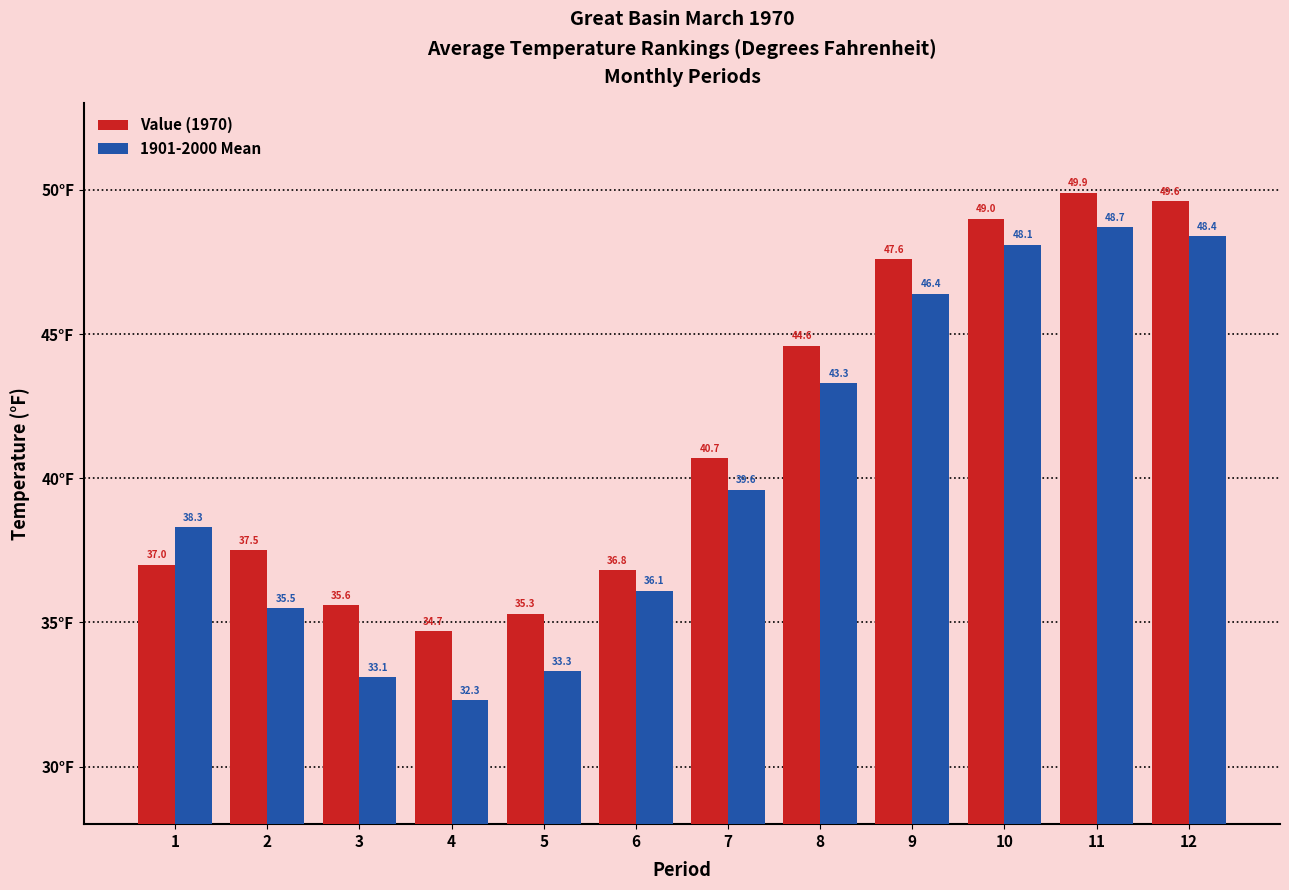

Rank the series at 4 from lowest to highest value.

1901-2000 Mean, Value (1970)